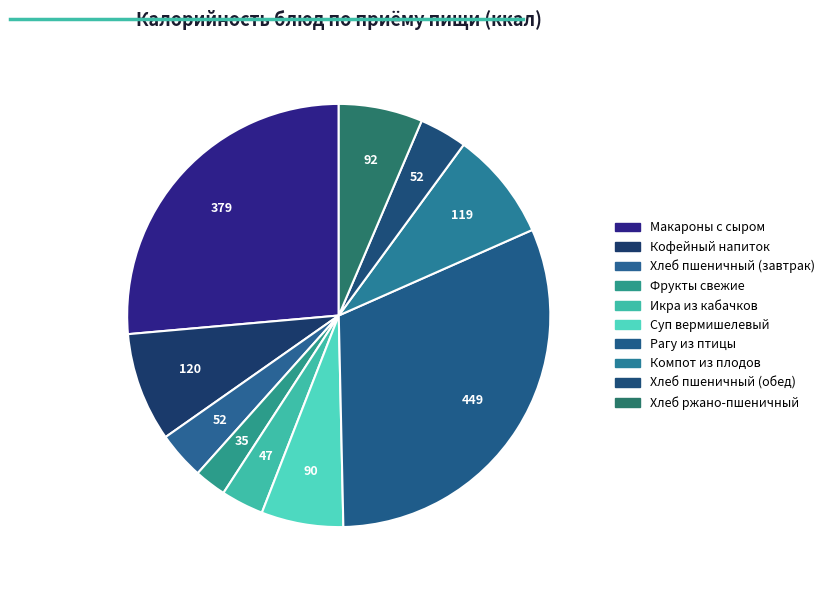

To the nearest percent, what is the difference between the largest and smallest slice percentages?

29%